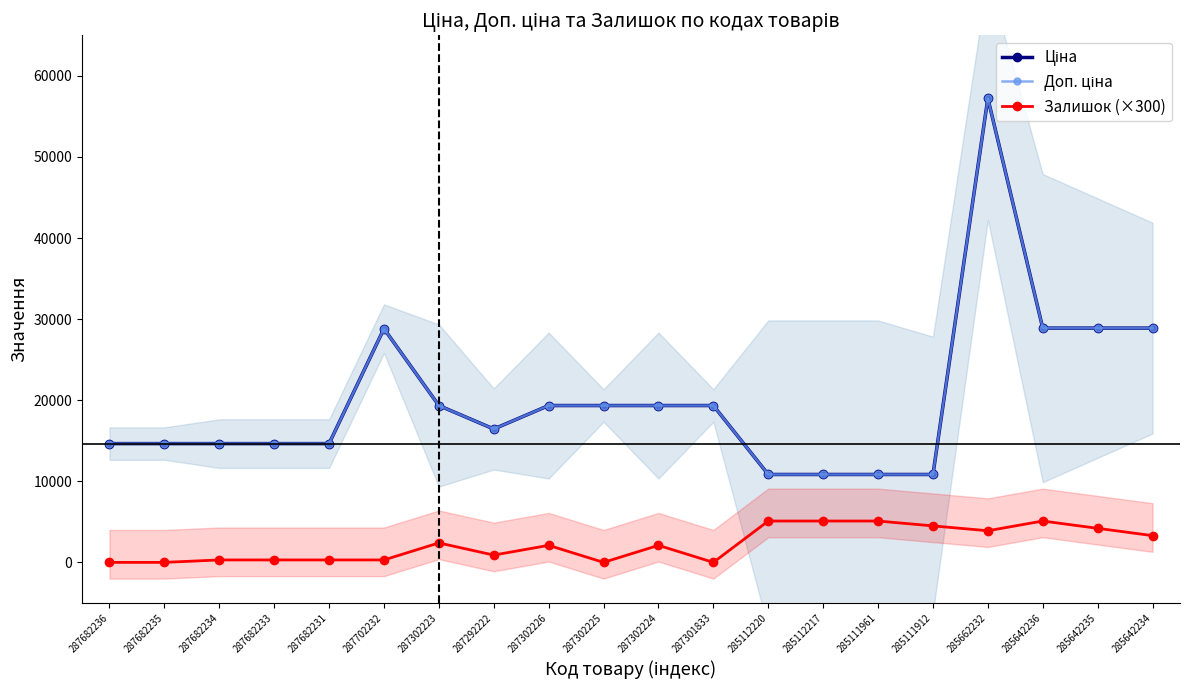

Reading right to left, transcribe all the data shown in this chart.

Ціна: 28890.3	28890.3	28890.3	57235.5	10840.1	10840.1	10840.1	10840.1	19343.1	19343.1	19343.1	19343.1	16448.2	19343.1	28821.8	14649.6	14649.6	14649.6	14649.6	14649.6
Доп. ціна: 28890.3	28890.3	28890.3	57235.5	10840.1	10840.1	10840.1	10840.1	19343.1	19343.1	19343.1	19343.1	16448.2	19343.1	28821.8	14649.6	14649.6	14649.6	14649.6	14649.6
Залишок (×300): 3300.0	4200.0	5100.0	3900.0	4500.0	5100.0	5100.0	5100.0	0.0	2100.0	0.0	2100.0	900.0	2400.0	300.0	300.0	300.0	300.0	0.0	0.0